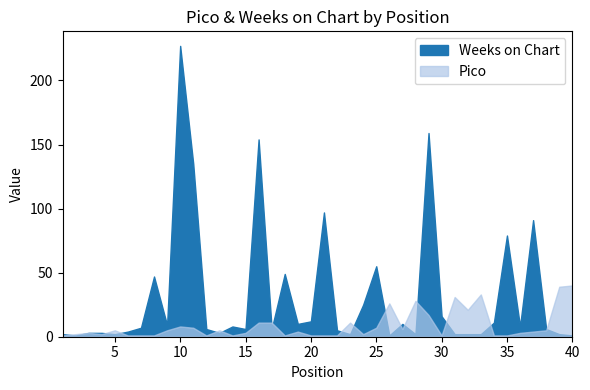

List the labels in order of Pico value, largest first.

40, 39, 33, 31, 28, 26, 32, 29, 16, 17, 23, 10, 11, 25, 27, 5, 9, 13, 38, 19, 37, 3, 15, 36, 2, 4, 24, 1, 6, 7, 8, 12, 14, 18, 20, 21, 22, 30, 34, 35